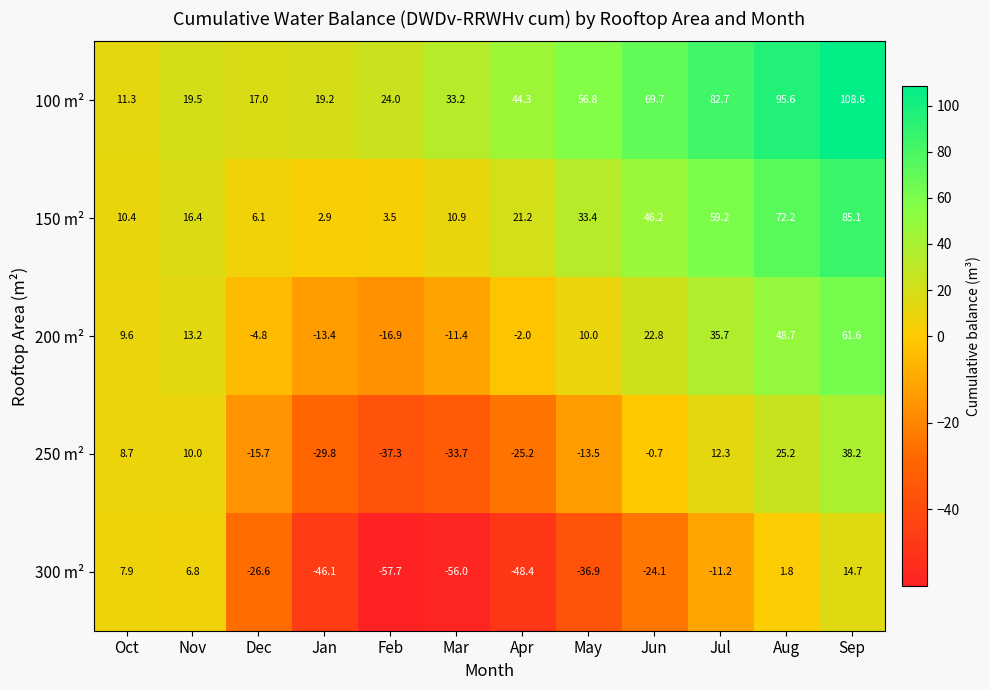

At which label does 200 m² first exceed 10?

Nov